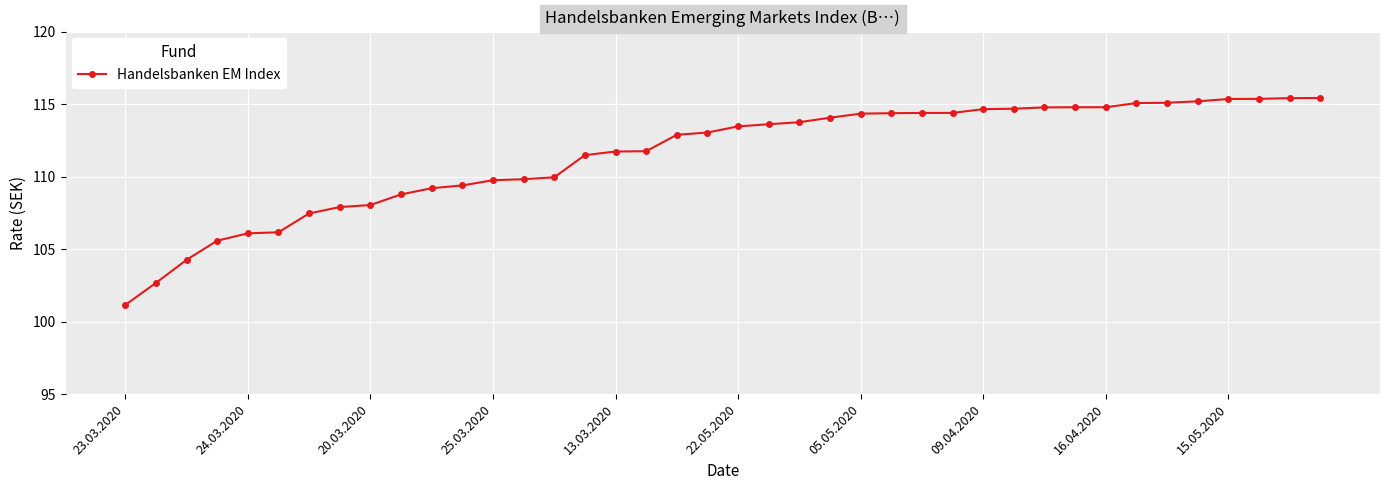

What is the smallest value displayed?

101.2